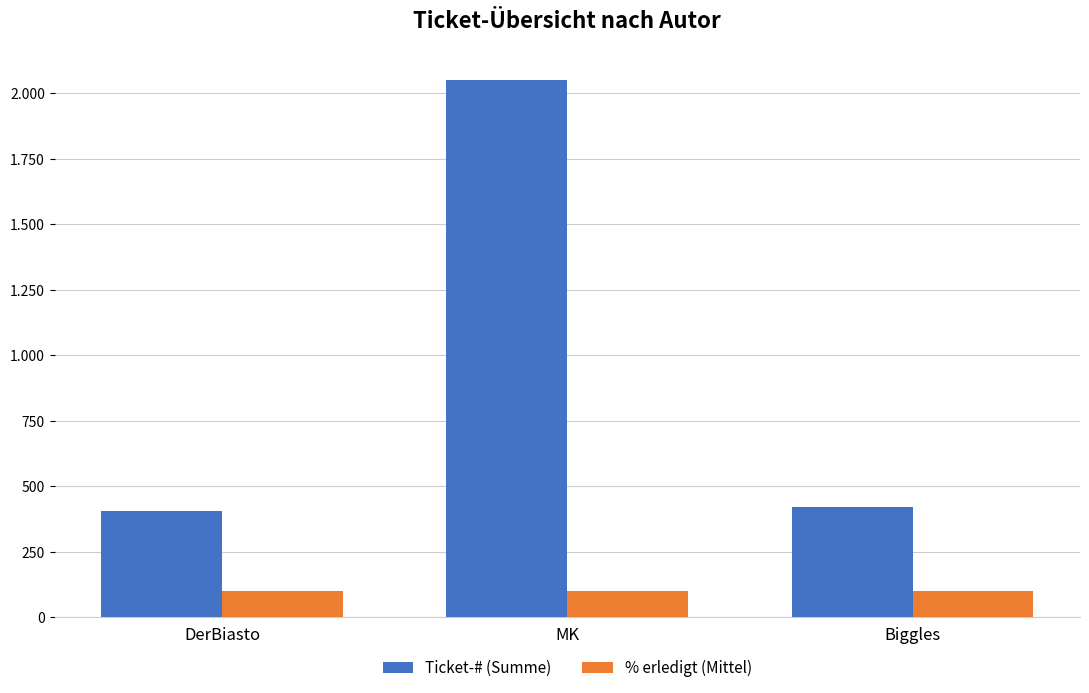

Reading left to right, extract all data points from this chart.

Ticket-# (Summe): DerBiasto=404	MK=2052	Biggles=420
% erledigt (Mittel): DerBiasto=100	MK=100	Biggles=100